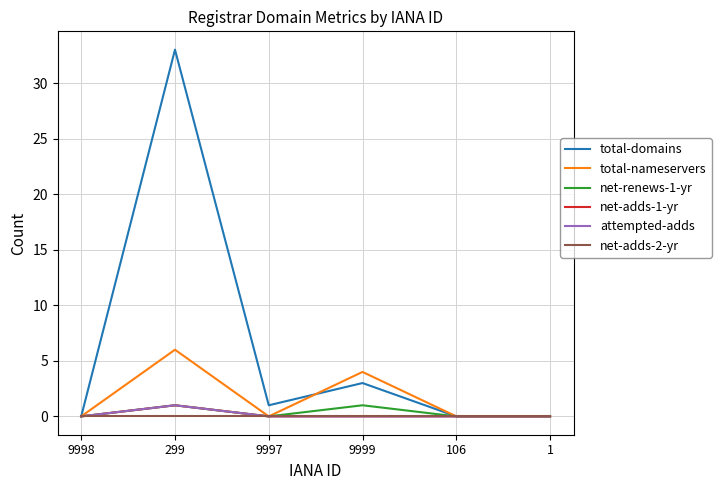

Rank the categories by attempted-adds value from highest to lowest.

299, 9998, 9997, 9999, 106, 1